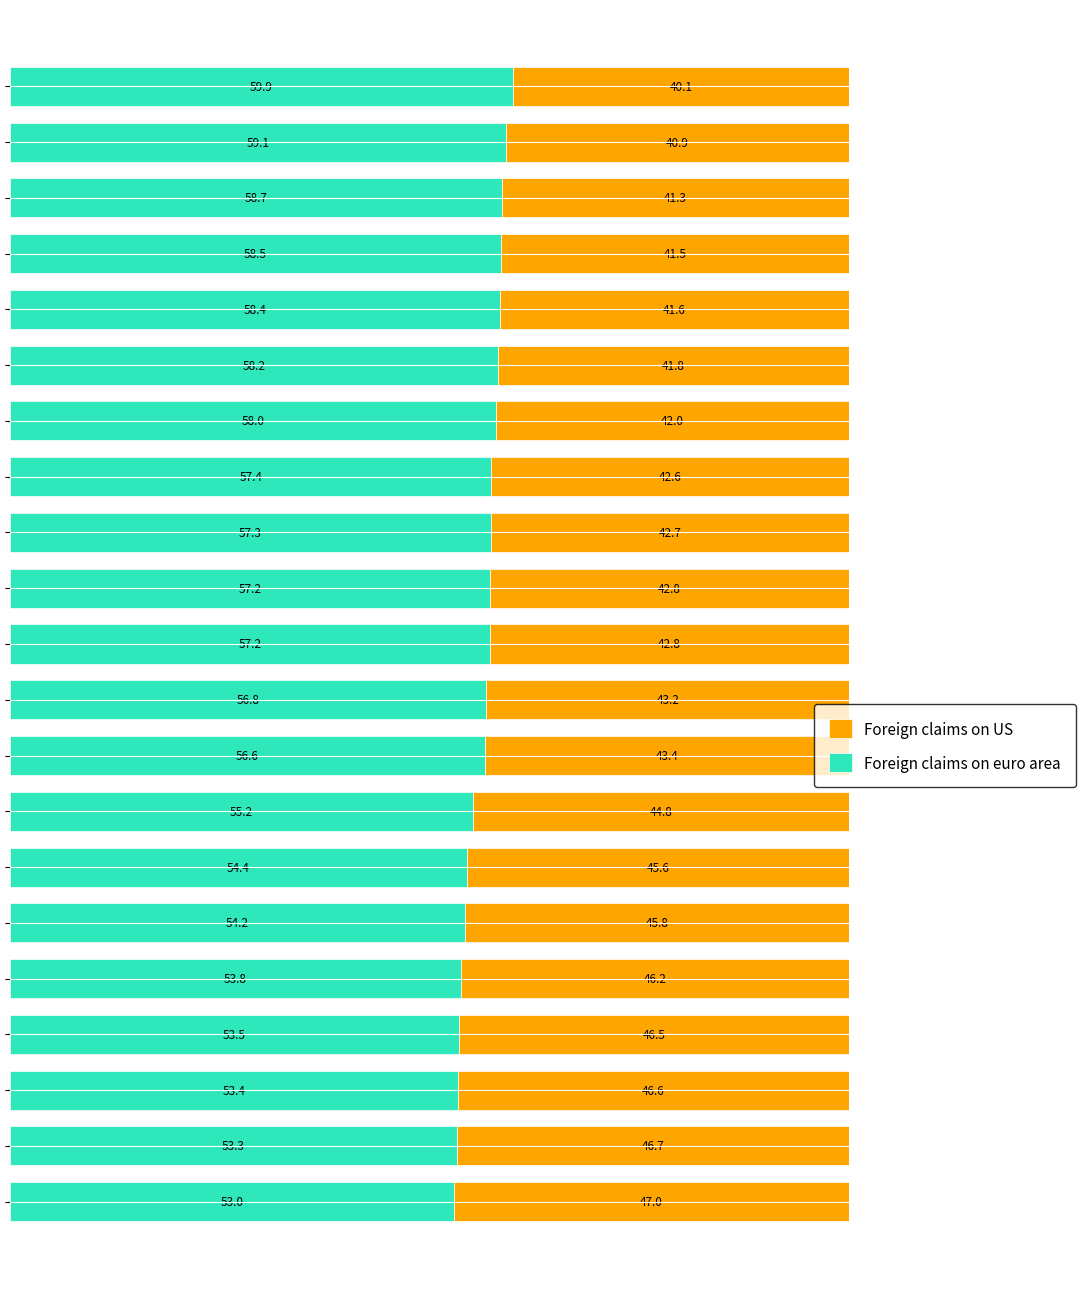

What is the minimum value for Foreign claims on euro area?

53.0